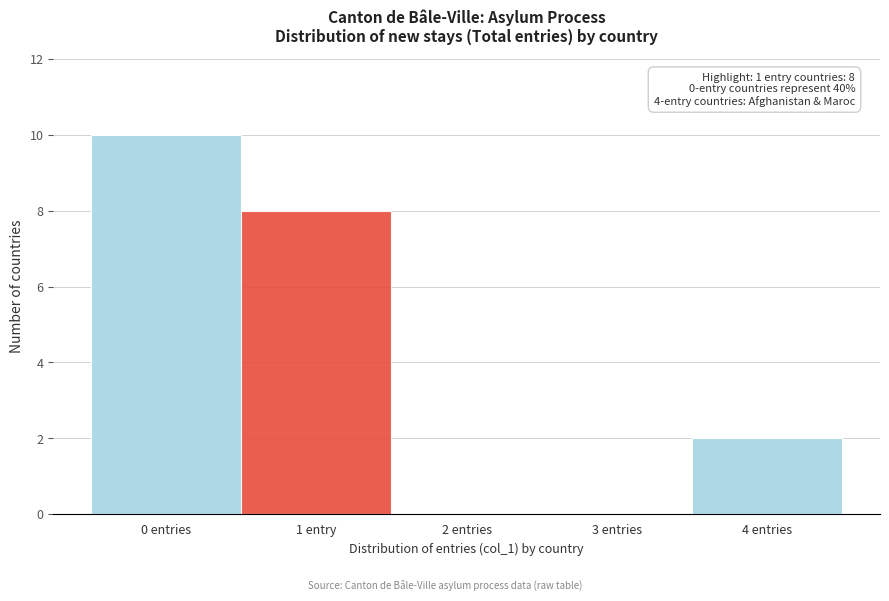

Reading right to left, list all the values displayed in this chart.

4 entries=2	3 entries=0	2 entries=0	1 entry=8	0 entries=10